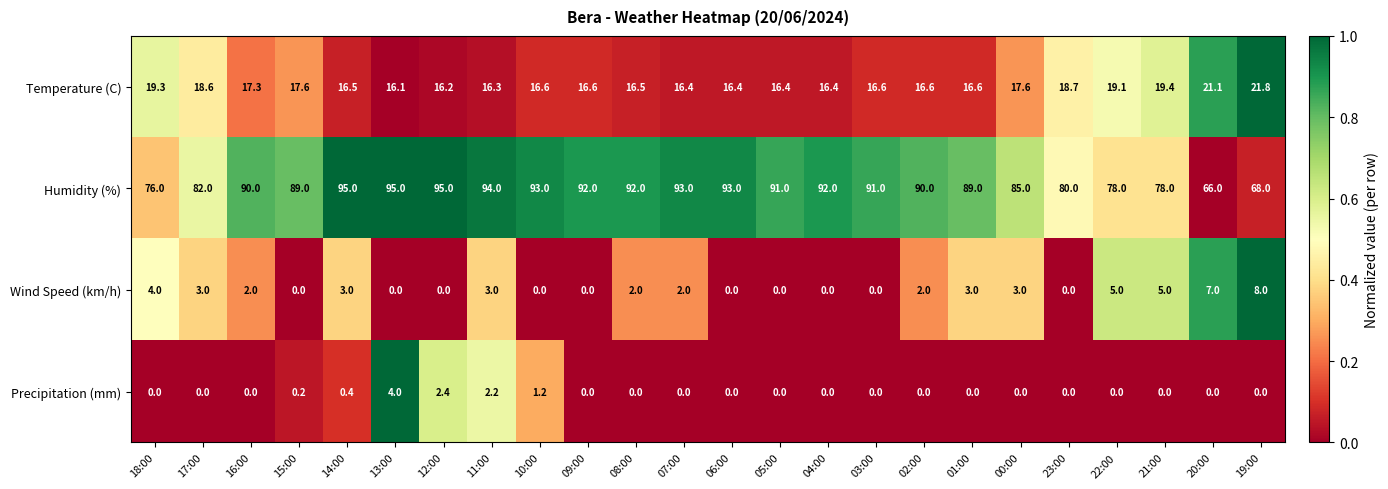

At how many categories does at least one series exceed 0?

24